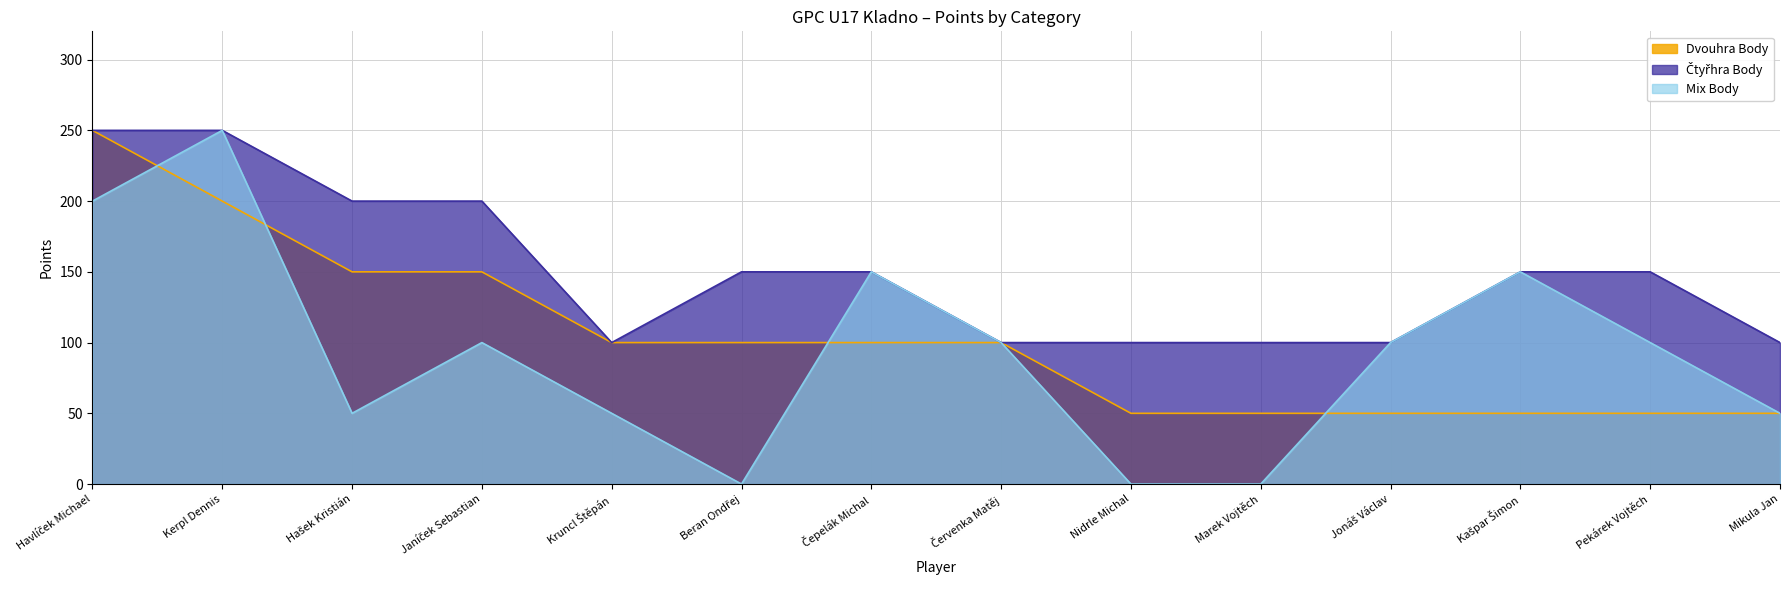

Which series has the widest spread of values?

Mix Body